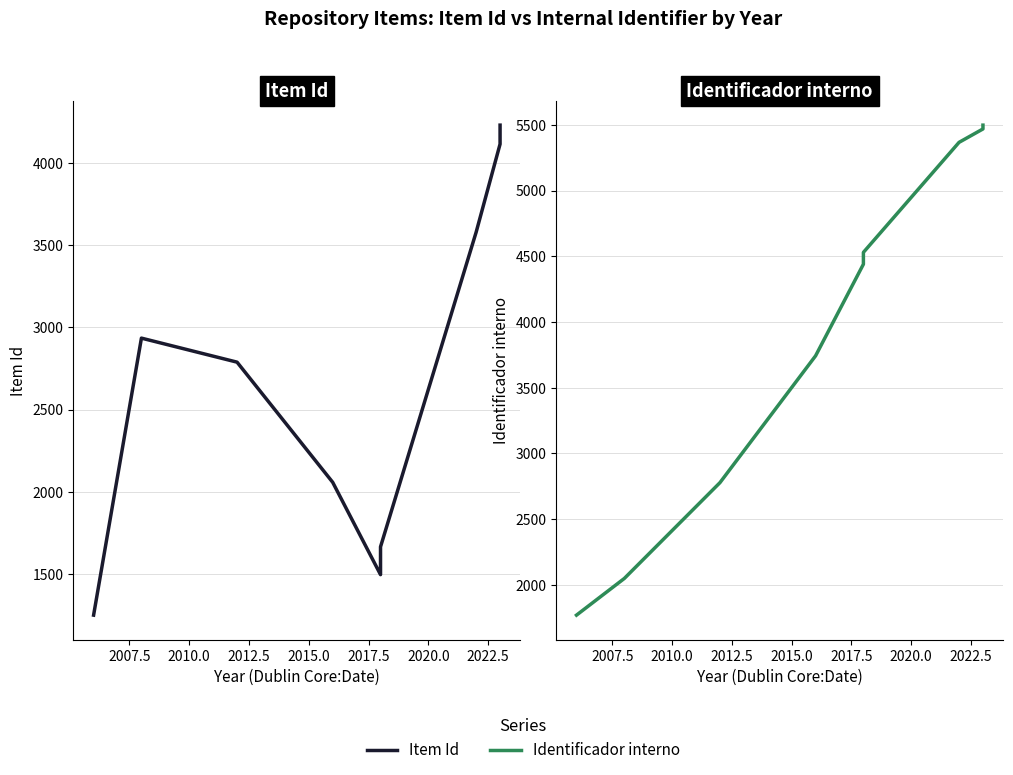

What is the sum of the Identificador interno values at 2017.5 and 2020.0?

9897